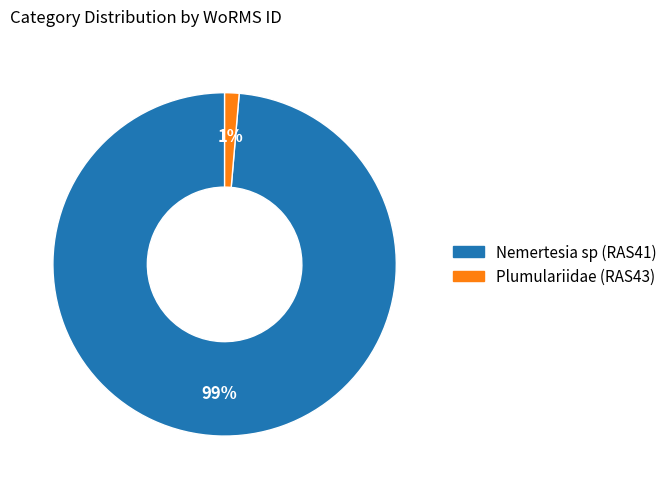

Do Plumulariidae (RAS43) and Nemertesia sp (RAS41) together represent more than half of the pie?

Yes